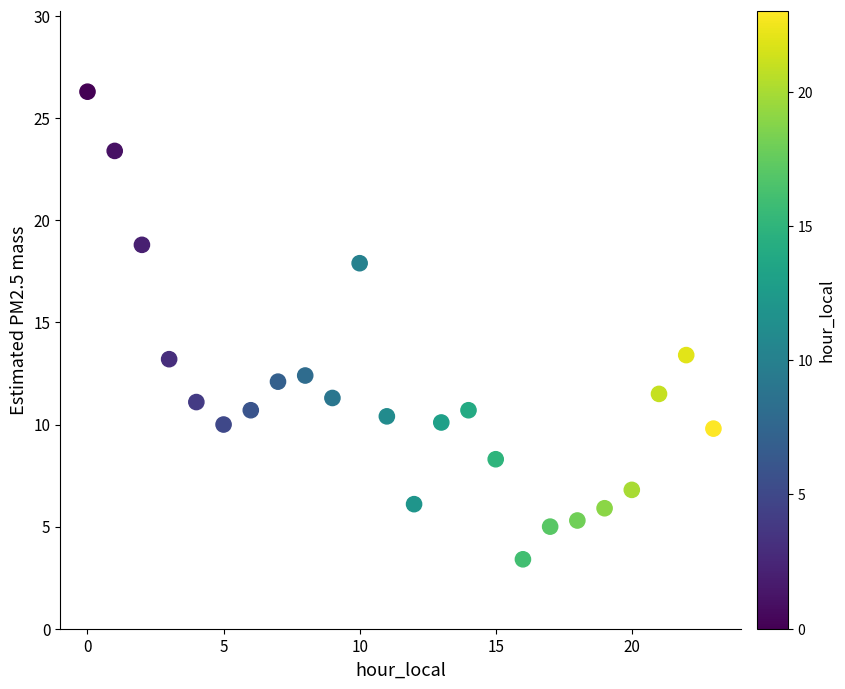

How many data points are displayed?

24